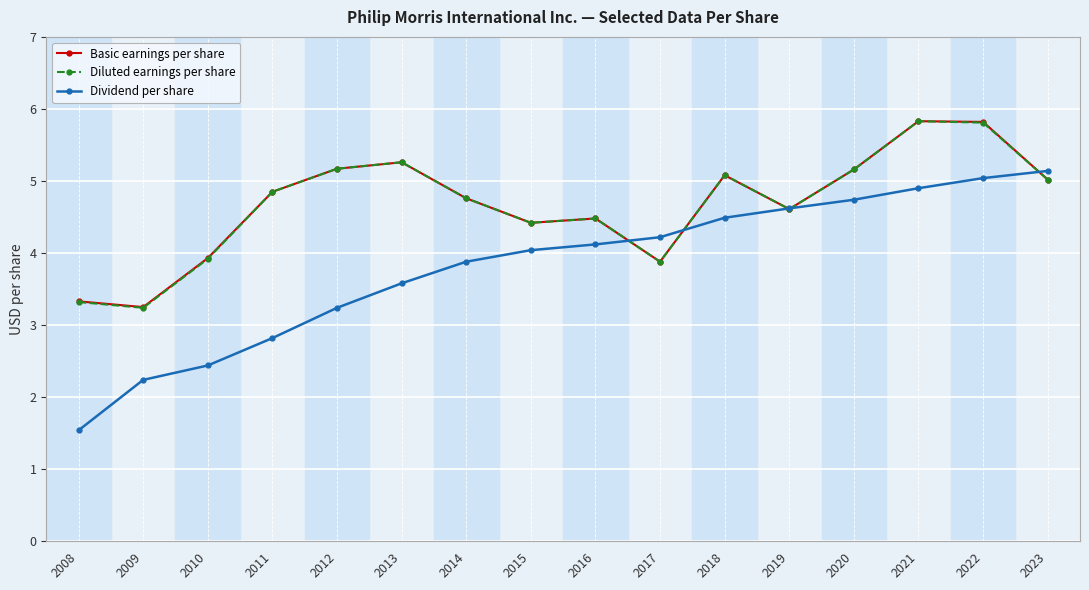

At which category does Diluted earnings per share reach its first local peak?

2013